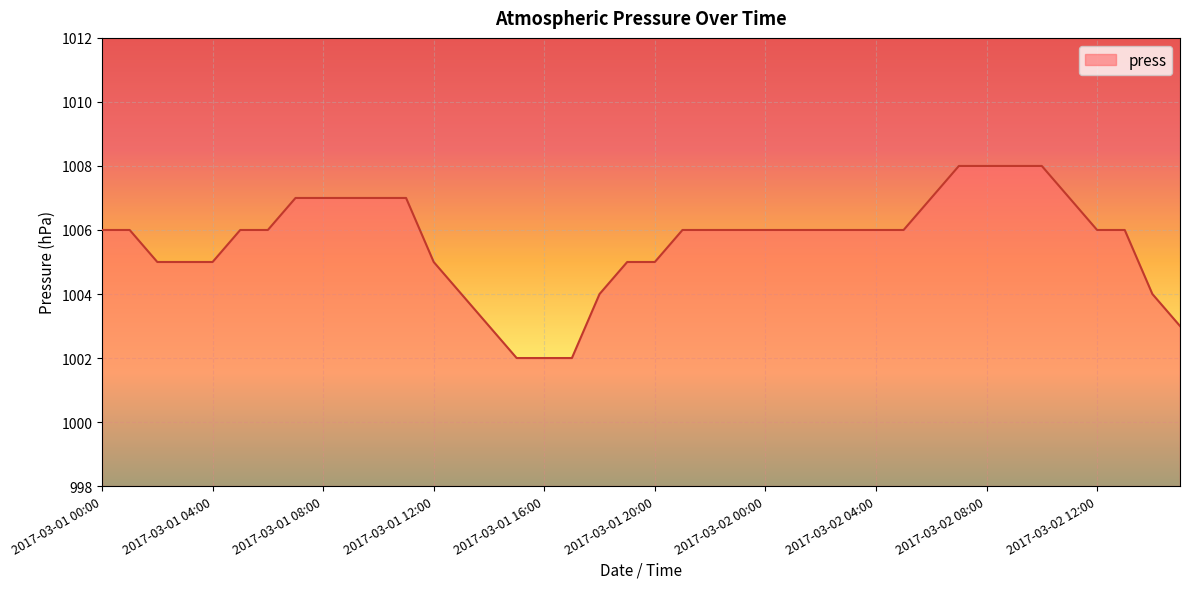

Count the values in the range 1005 to 1007.

28